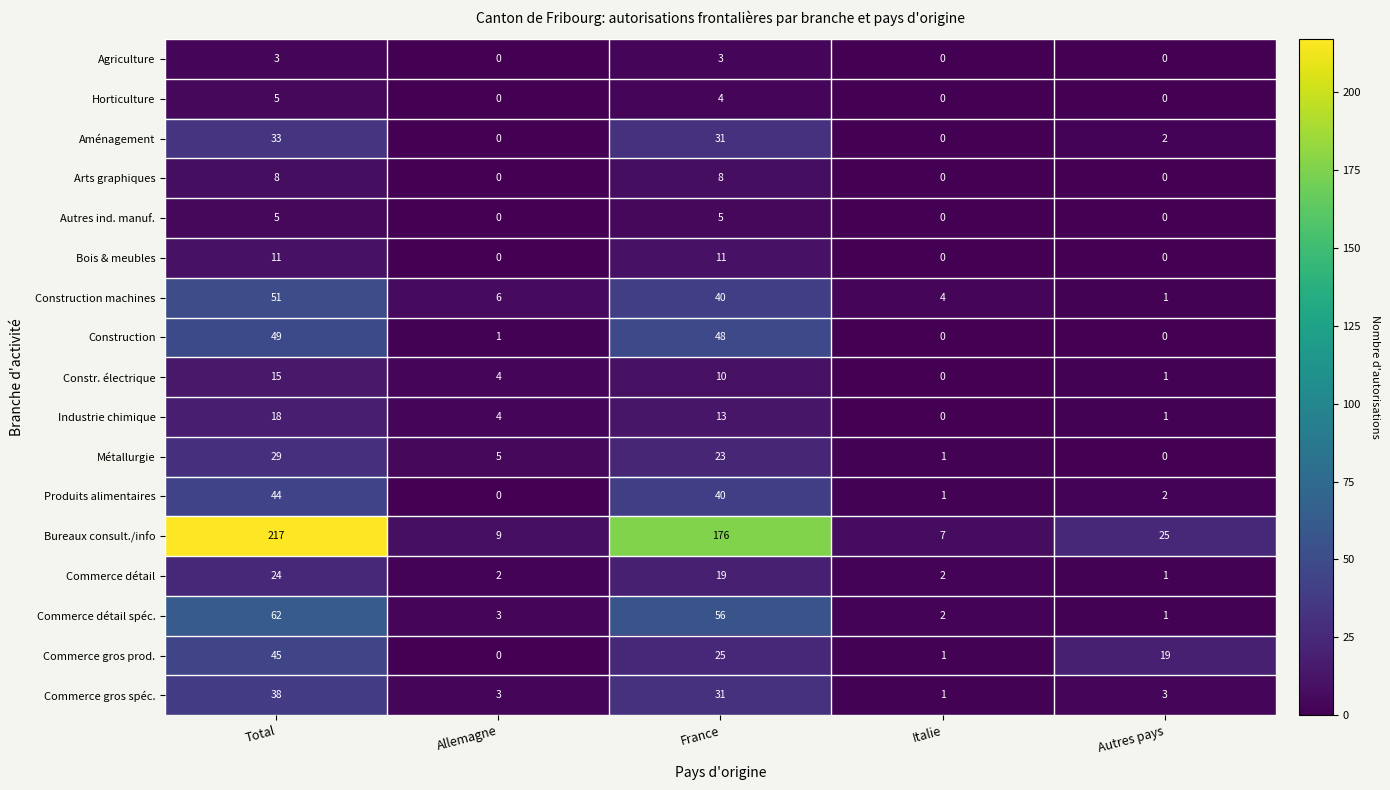

What is the sum of all Métallurgie values?

58